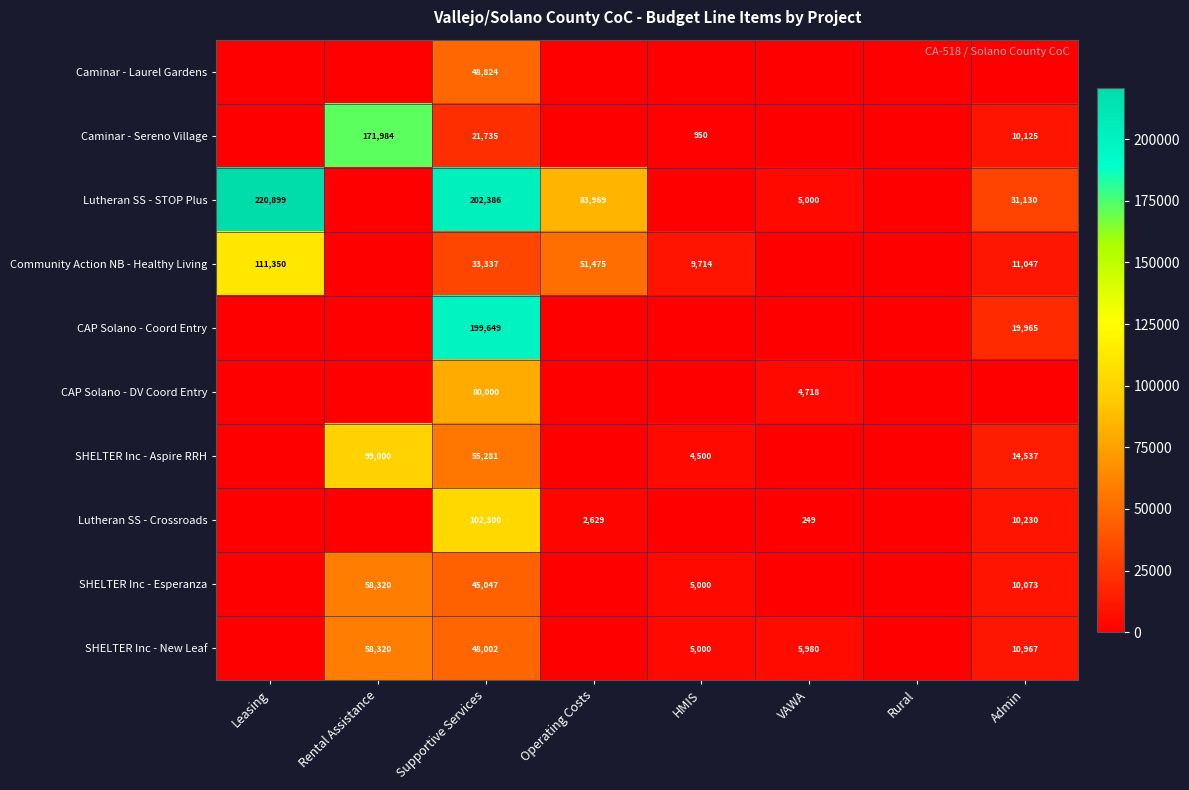

The value of Caminar - Sereno Village at Rental Assistance is 98823. True or false?

False